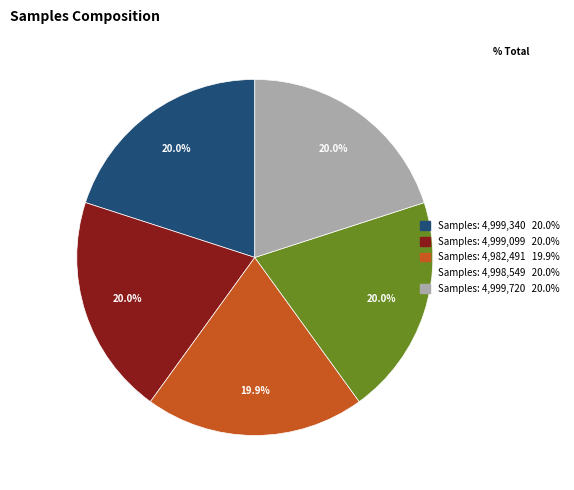

To the nearest percent, what is the average slice percentage?

20%